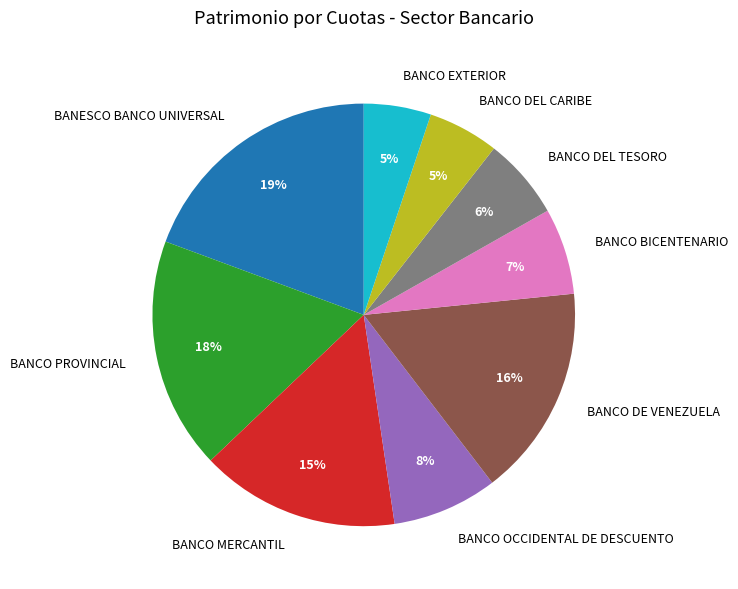

Is BANCO EXTERIOR the majority of the pie?

No